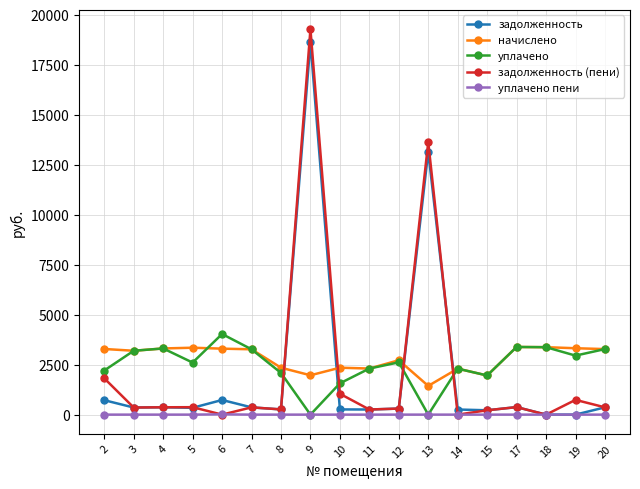

What is the value of the задолженность (пени) point at the 7th from the left?

260.9